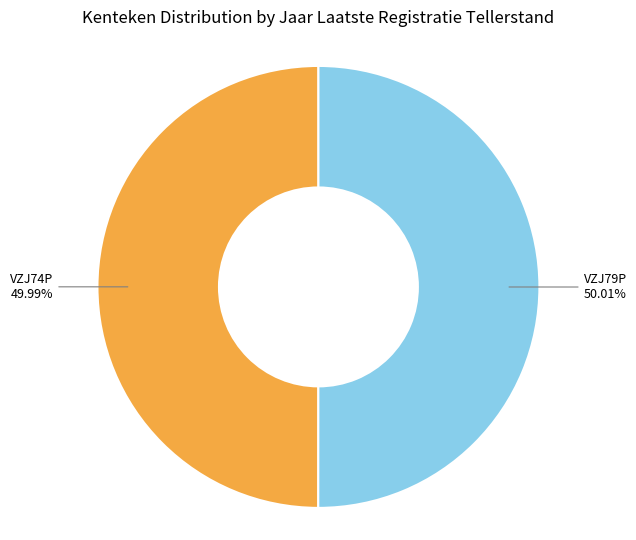

Is there a majority slice in this chart?

Yes